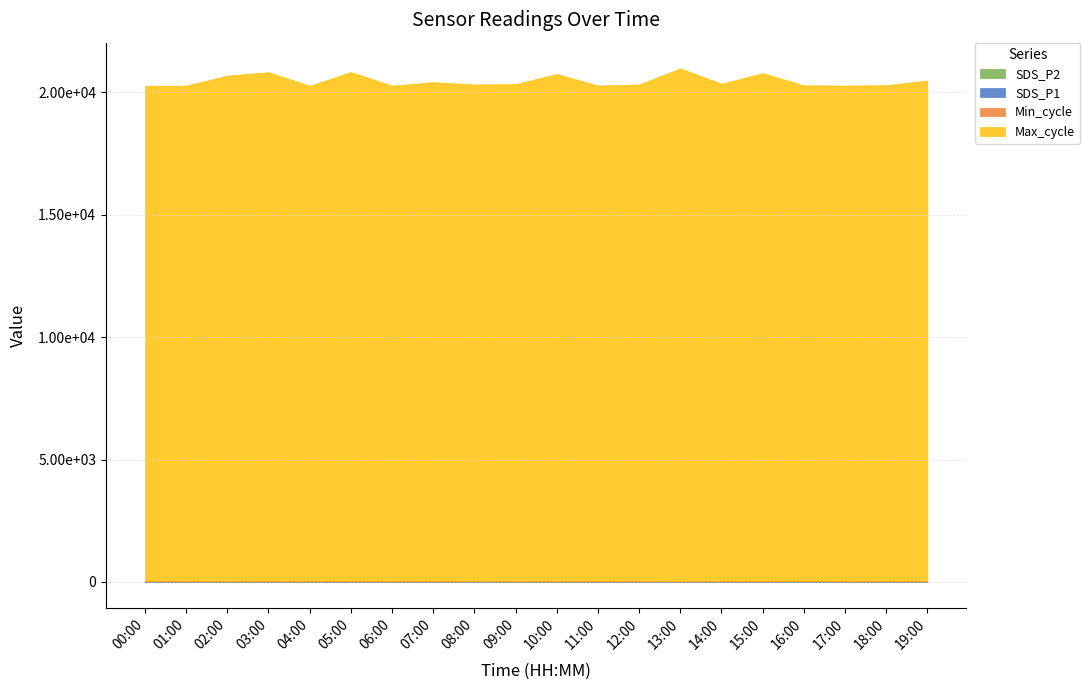

What is the label of the 7th point from the left?

06:00